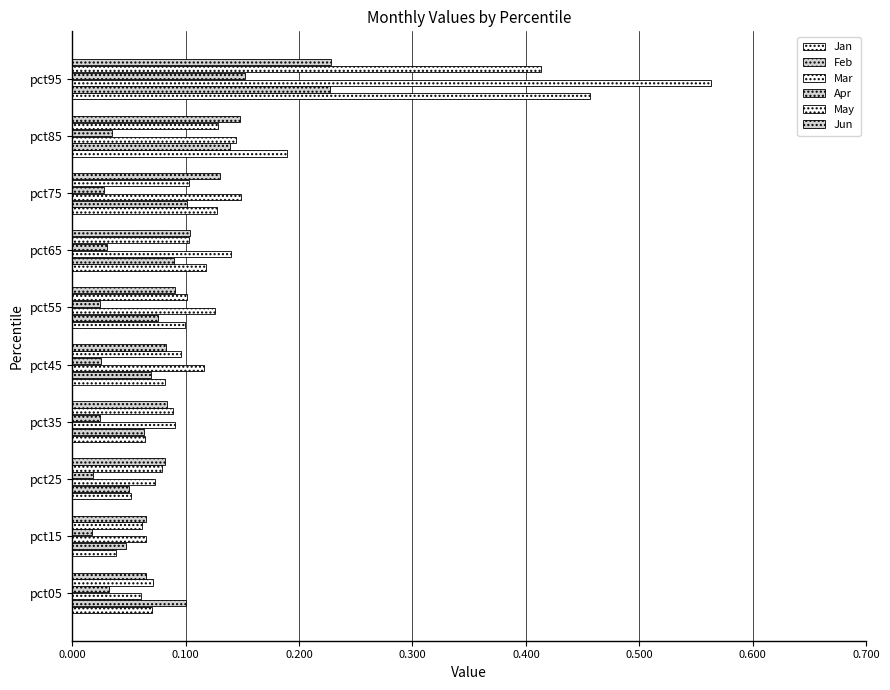

What is the sum of all Apr values?

0.4